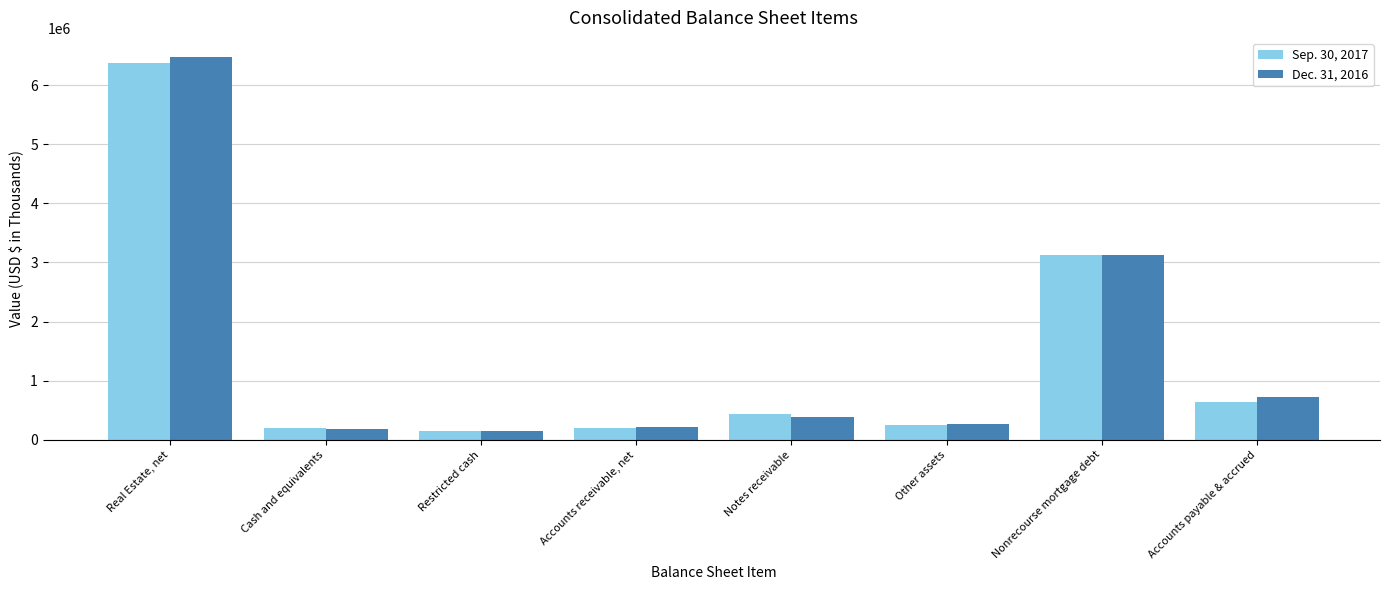

The value of Sep. 30, 2017 at Notes receivable is 430090. True or false?

True